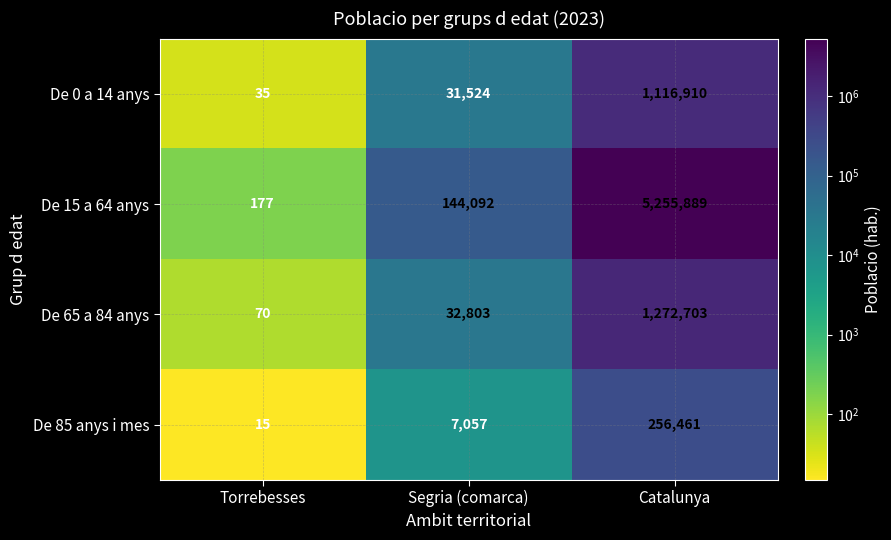

Is the value of De 0 a 14 anys at Torrebesses greater than the value of De 65 a 84 anys at Segria (comarca)?

No